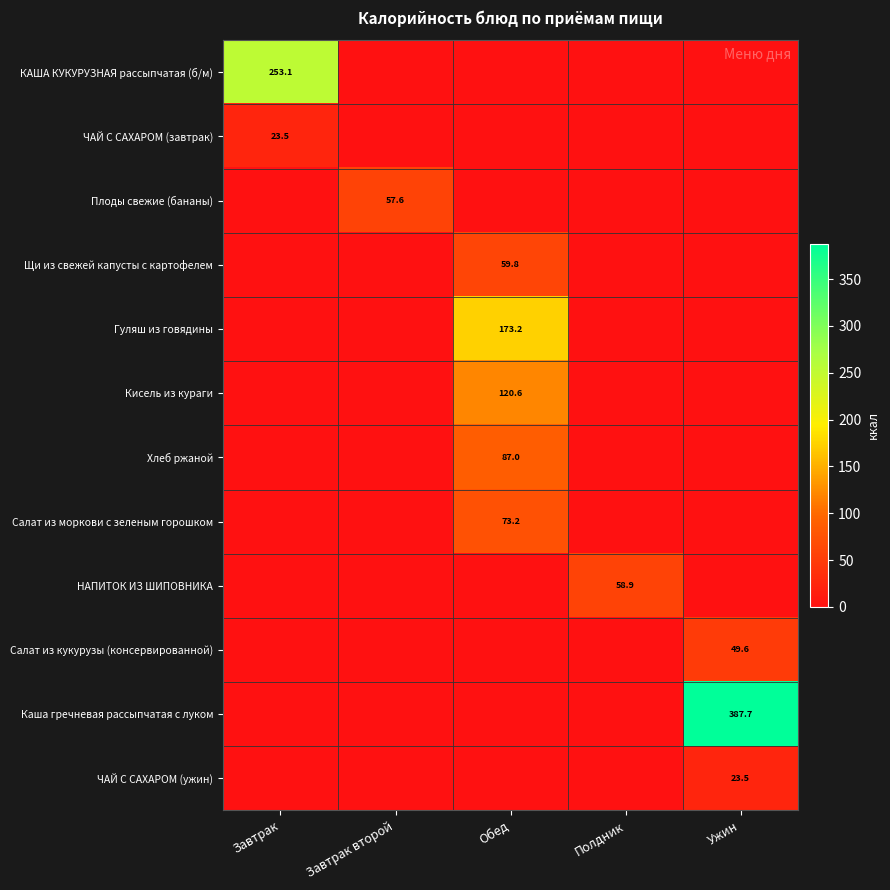

The value of Гуляш из говядины at Обед is 50.3. True or false?

False